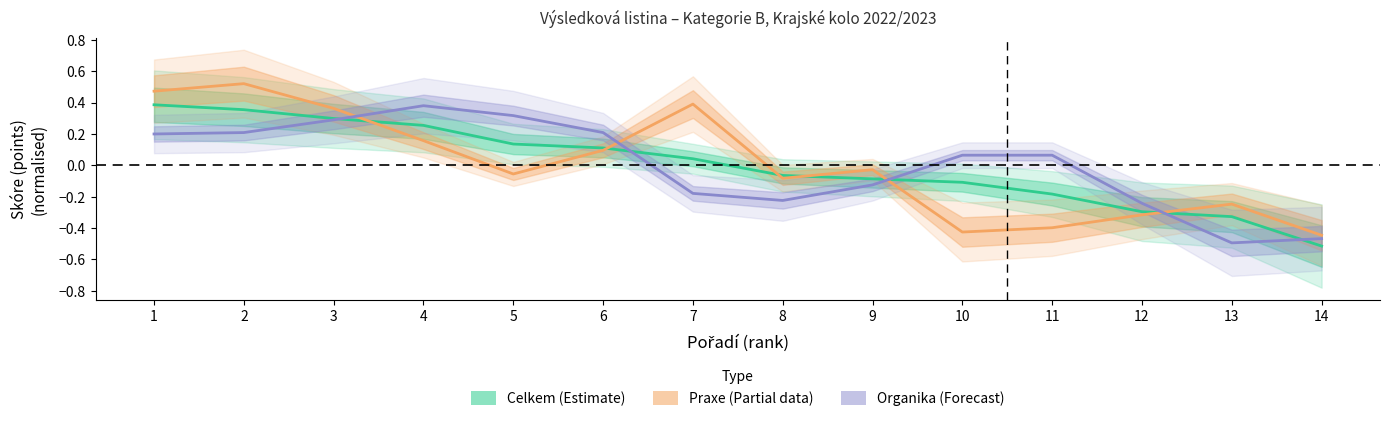

What is the total value across all series at 1?

1.1